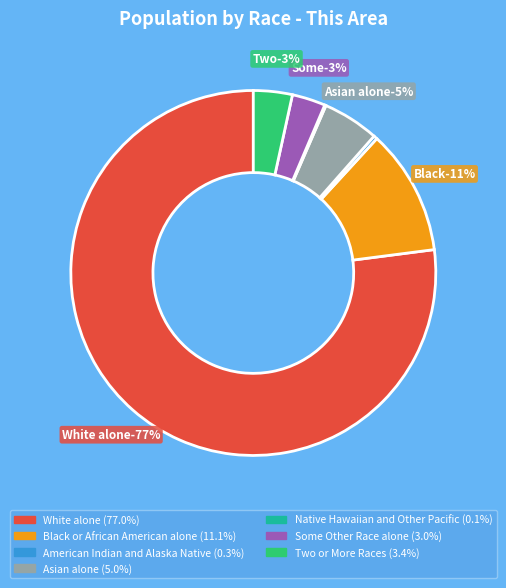

To the nearest percent, what is the difference between the largest and smallest slice percentages?

77%